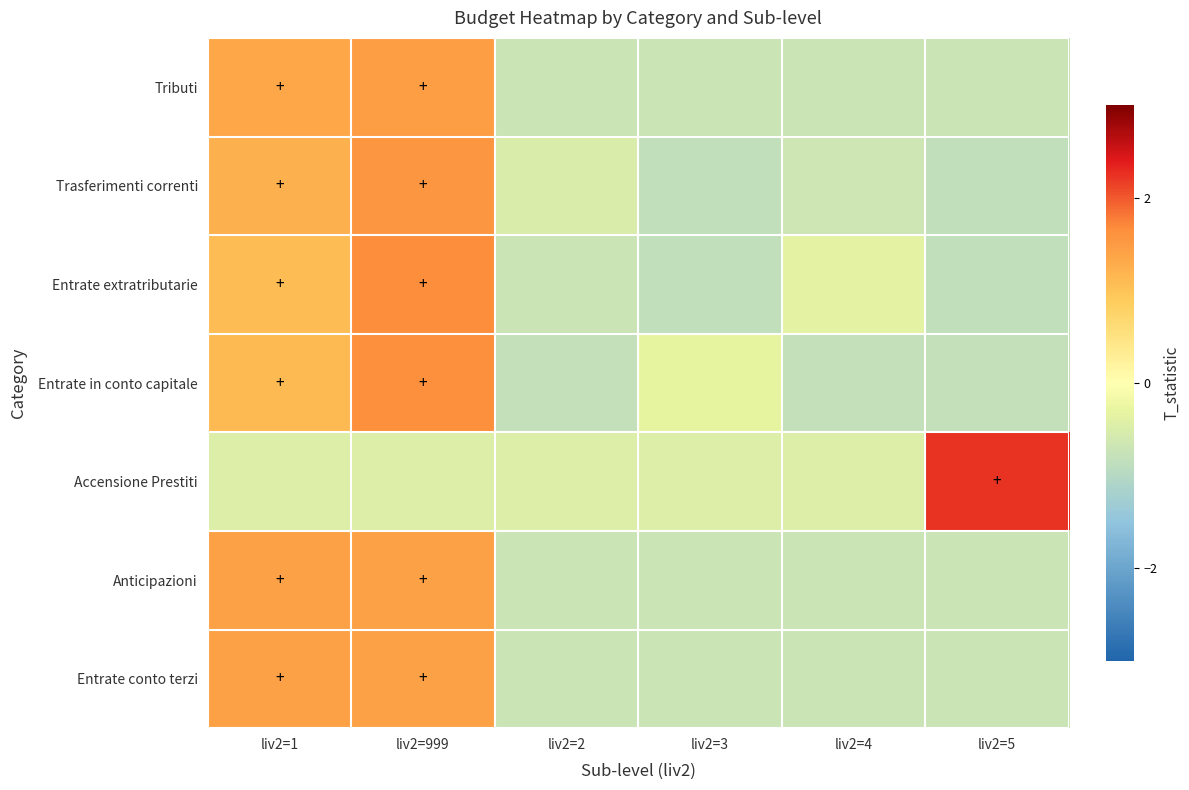

At liv2=1, list the series in order from smallest to largest.

Accensione Prestiti, Entrate extratributarie, Entrate in conto capitale, Trasferimenti correnti, Tributi, Entrate conto terzi, Anticipazioni